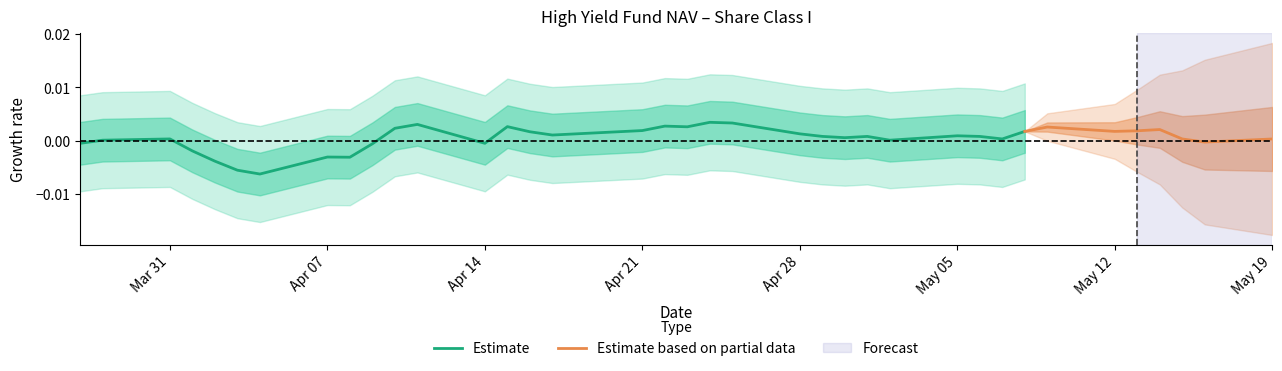

Does the chart display data point markers on the line(s)?

No